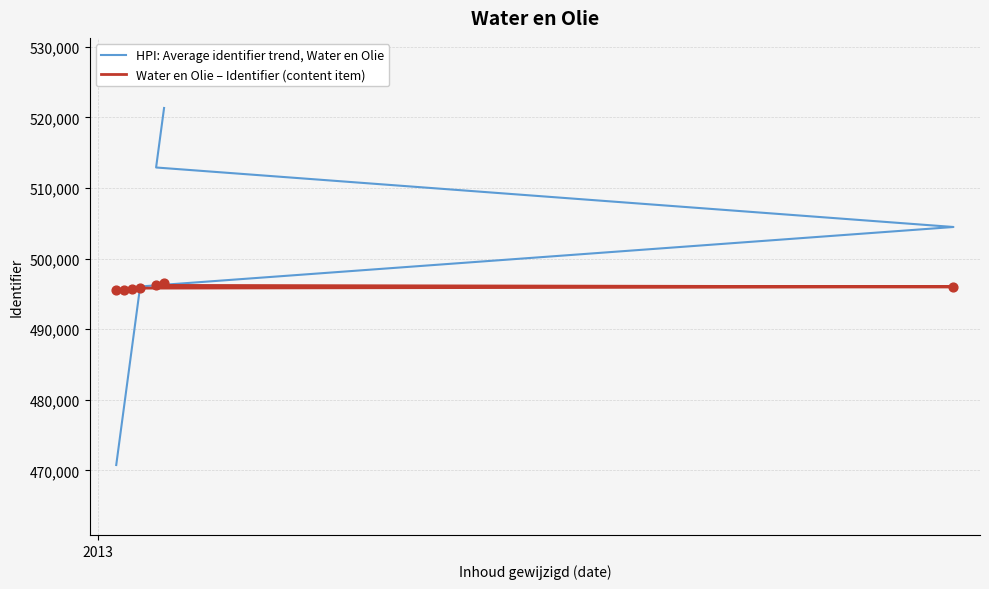

Is the value of Water en Olie – Identifier (content item) at 5 greater than the value of HPI: Average identifier trend, Water en Olie at 5?

No